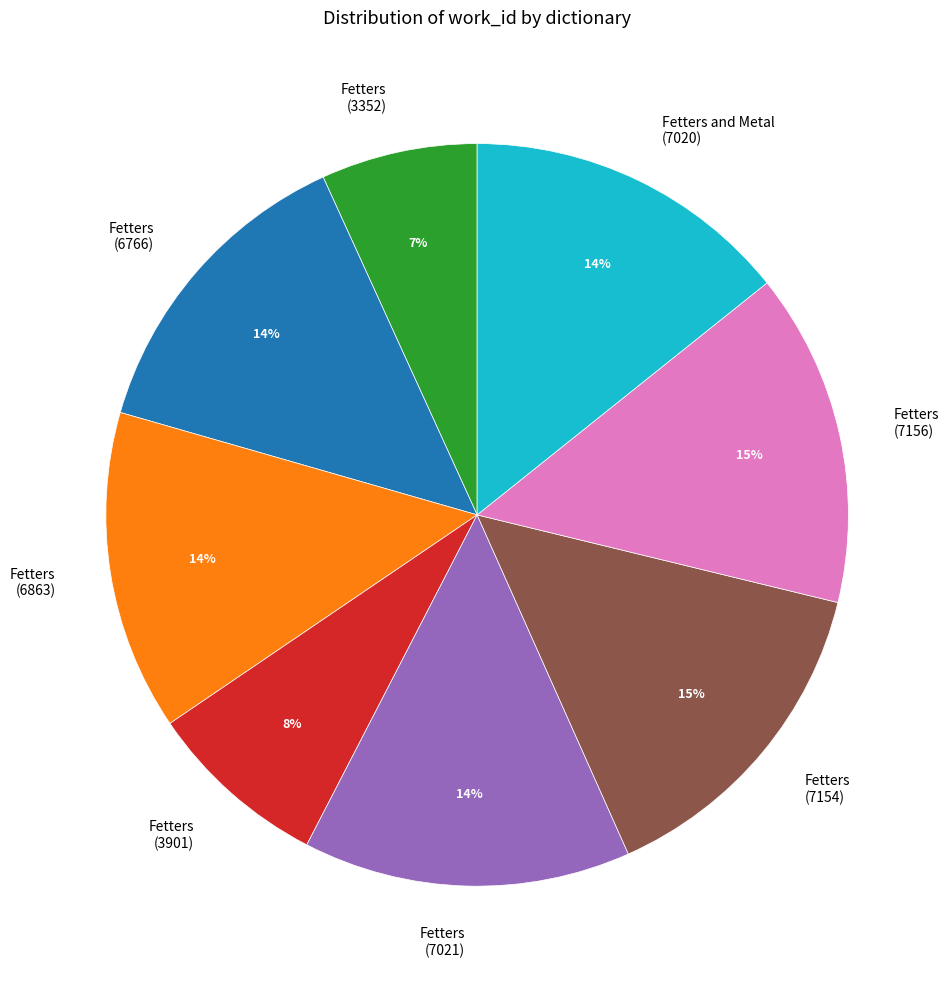

Does any single category account for the majority?

No